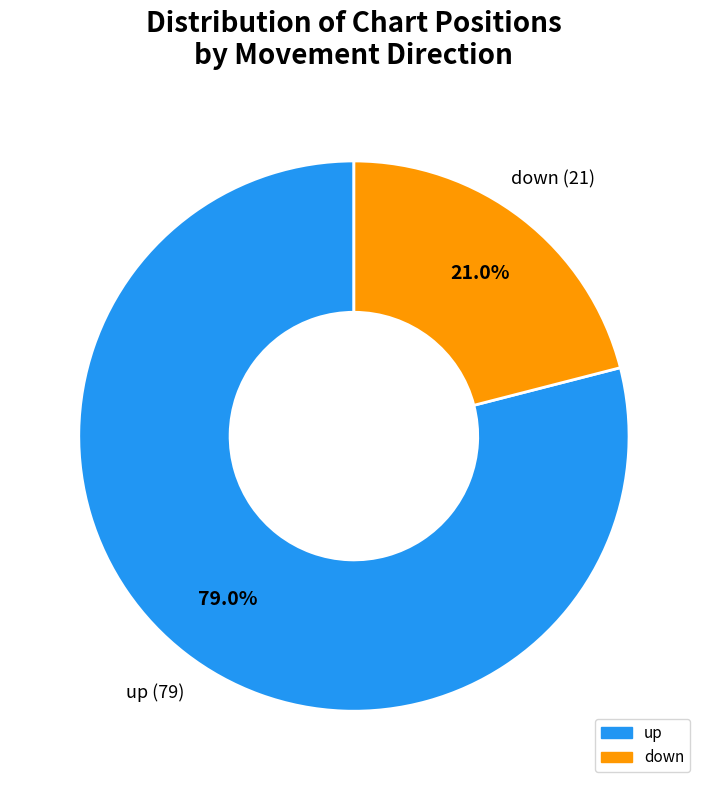

To the nearest percent, what percentage of the pie is up?

79%